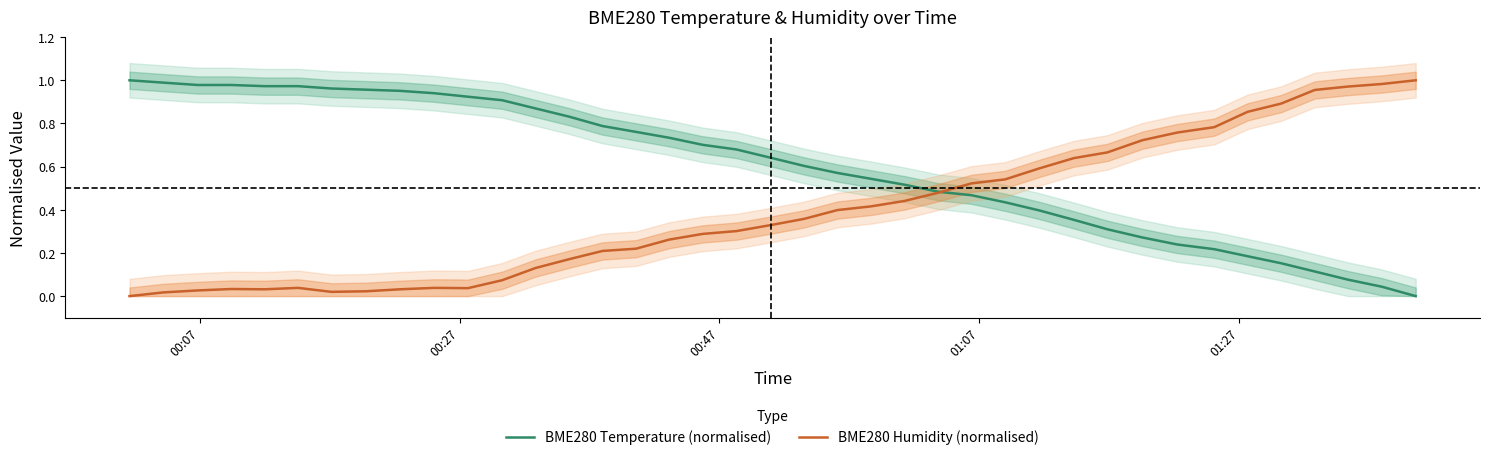

Does the chart display data point markers on the line(s)?

No